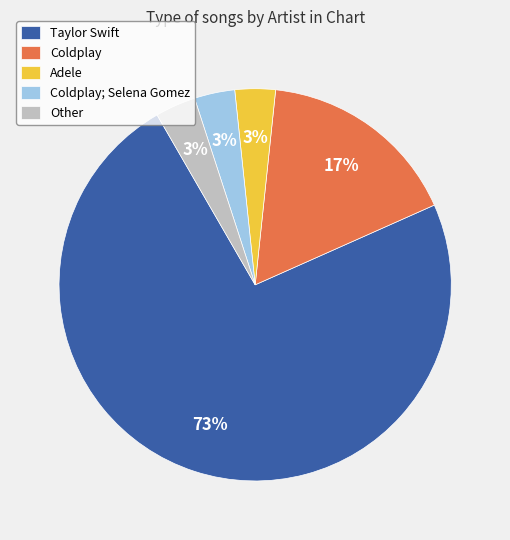

Count the number of slices in the pie.

5